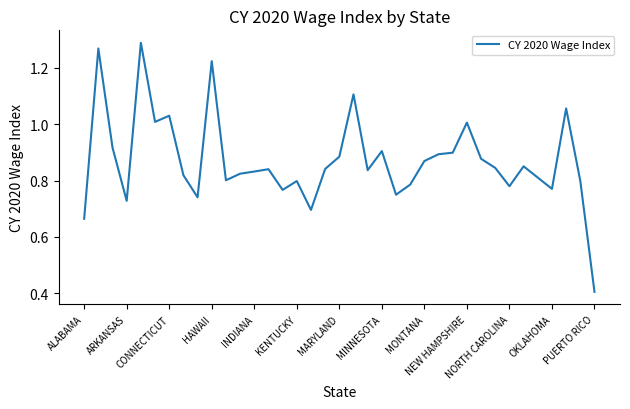

What is the minimum value shown in the chart?

0.4